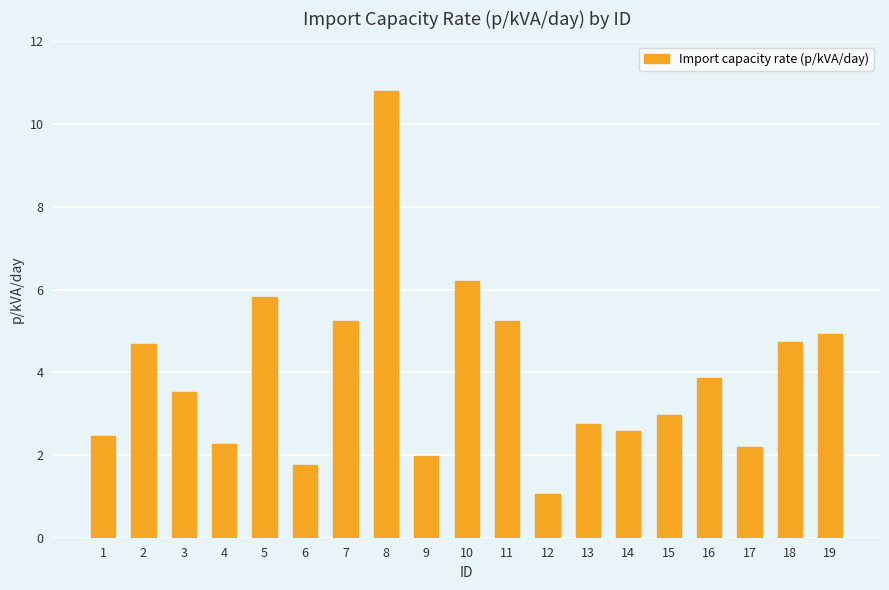

The chart shows a value of 2.5 at 1. True or false?

True